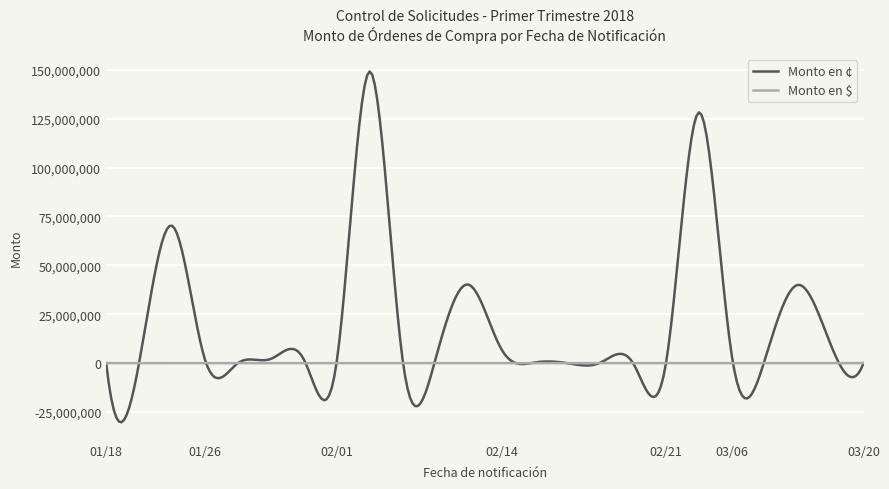

Which series has the largest total across all categories?

Monto en ¢